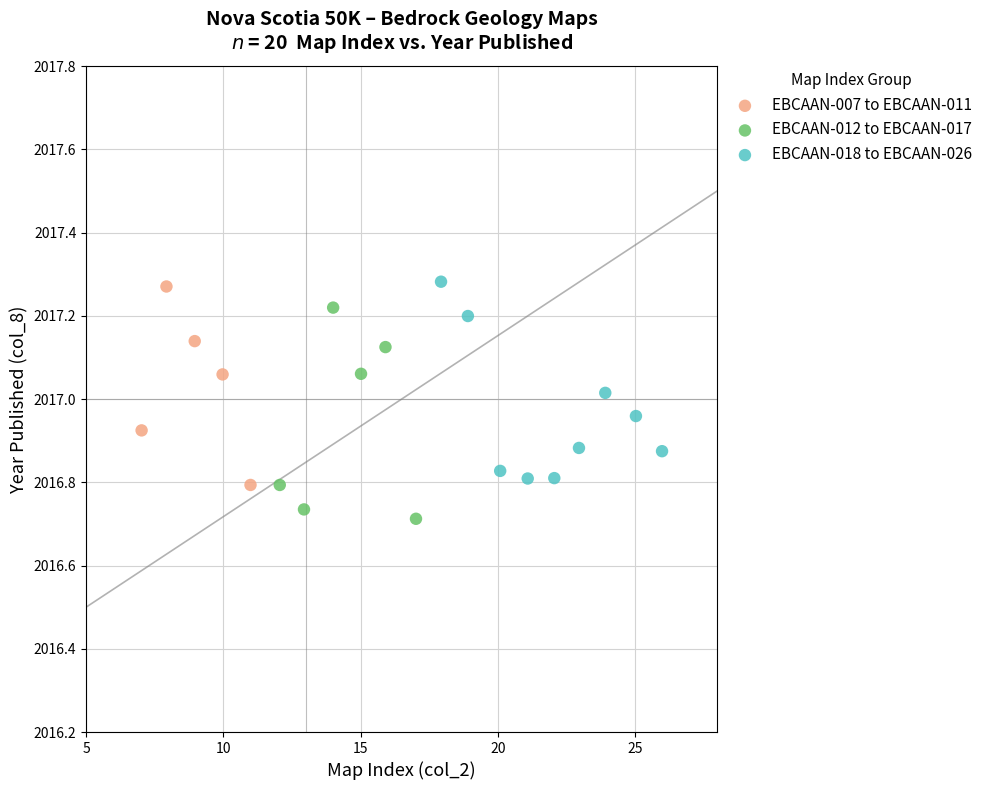

What are all the series names shown in the legend?

EBCAAN-007 to EBCAAN-011, EBCAAN-012 to EBCAAN-017, EBCAAN-018 to EBCAAN-026